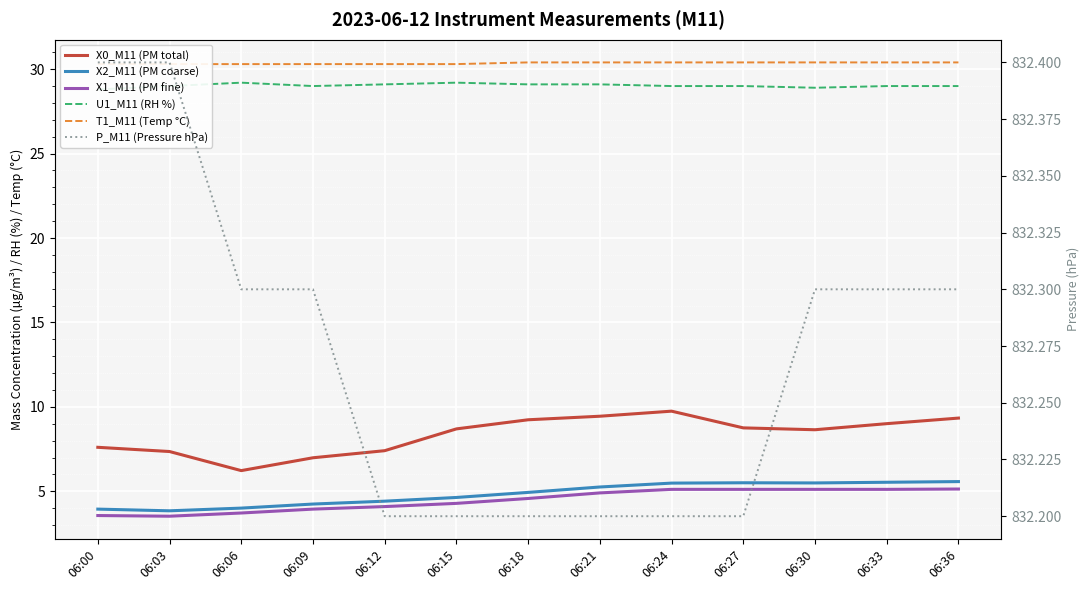

At 06:09, list the series in order from smallest to largest.

X1_M11 (PM fine), X2_M11 (PM coarse), X0_M11 (PM total), U1_M11 (RH %), T1_M11 (Temp °C), P_M11 (Pressure hPa)